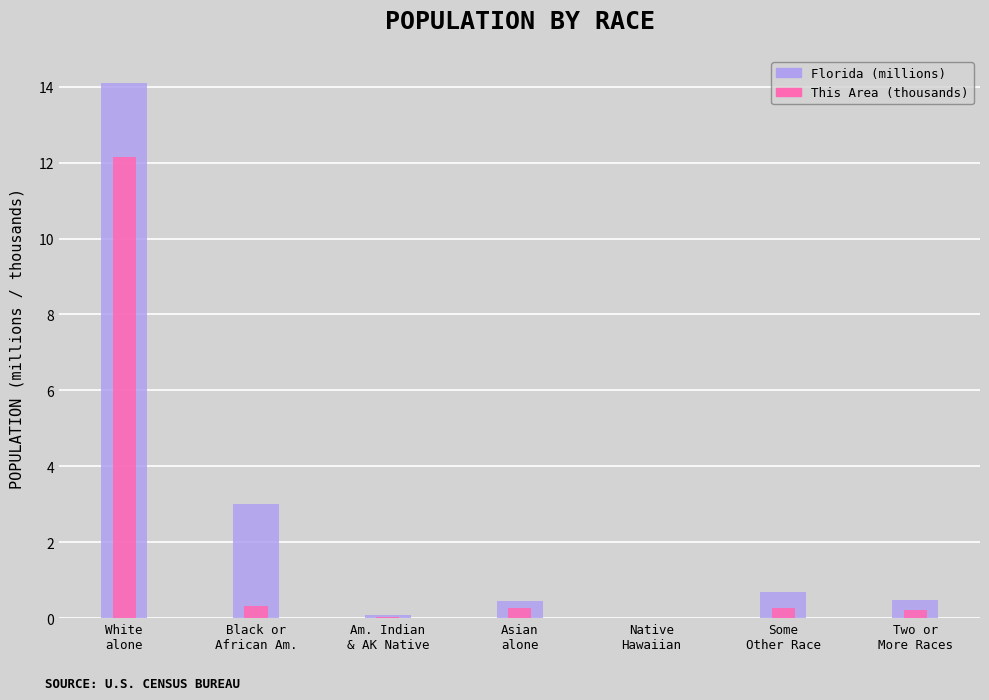

Read the Florida value at Some
Other Race.

0.7